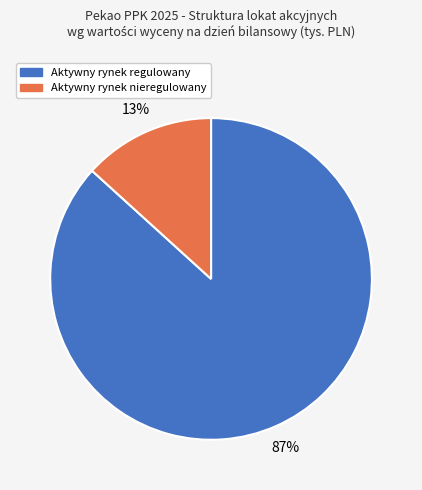

Is it true that Aktywny rynek regulowany is 81% of the pie?

False